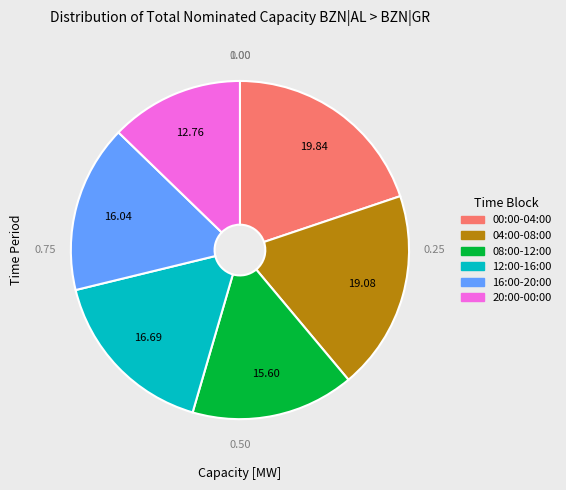

How many slices are in this pie chart?

6